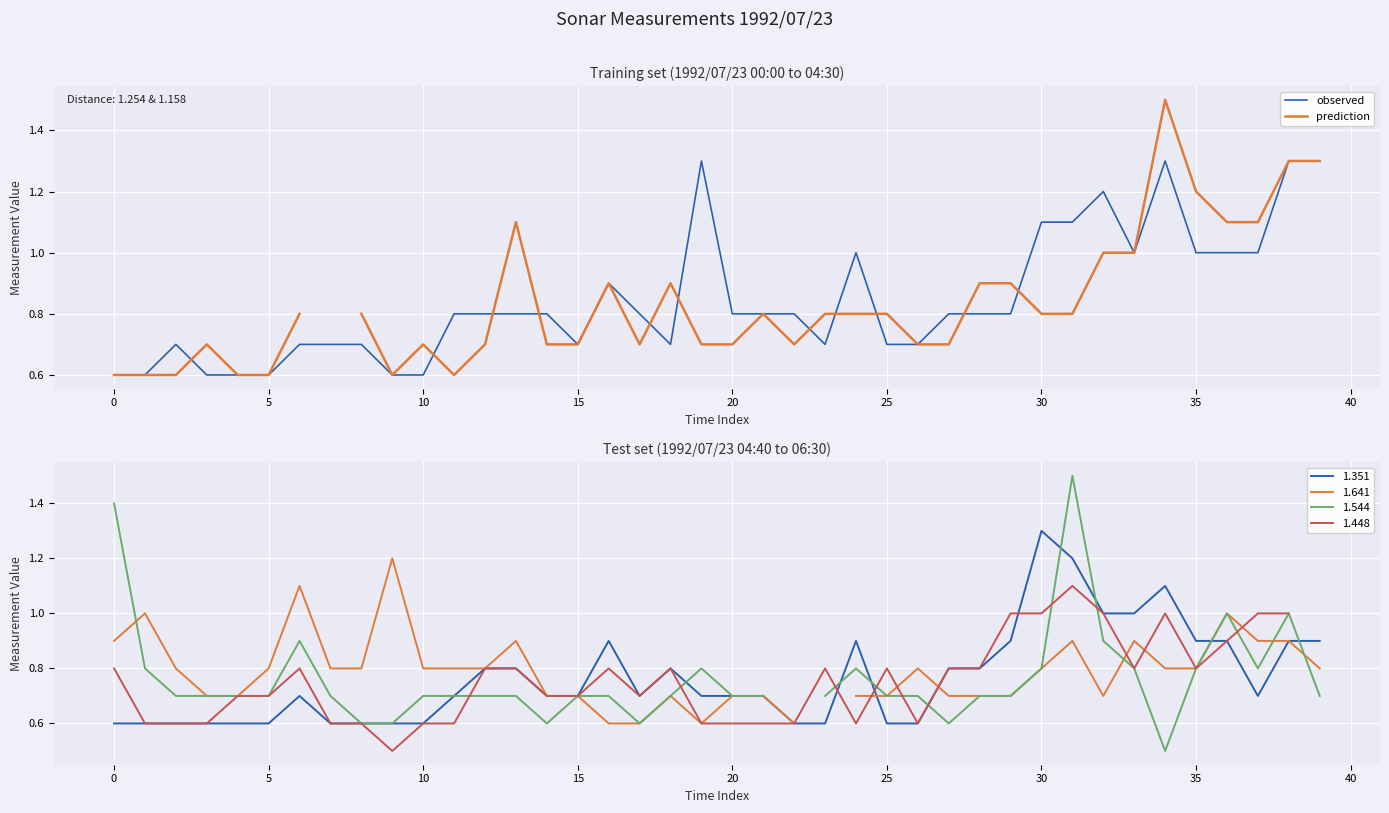

Is it true that observed equals 0.7 at 30?

False